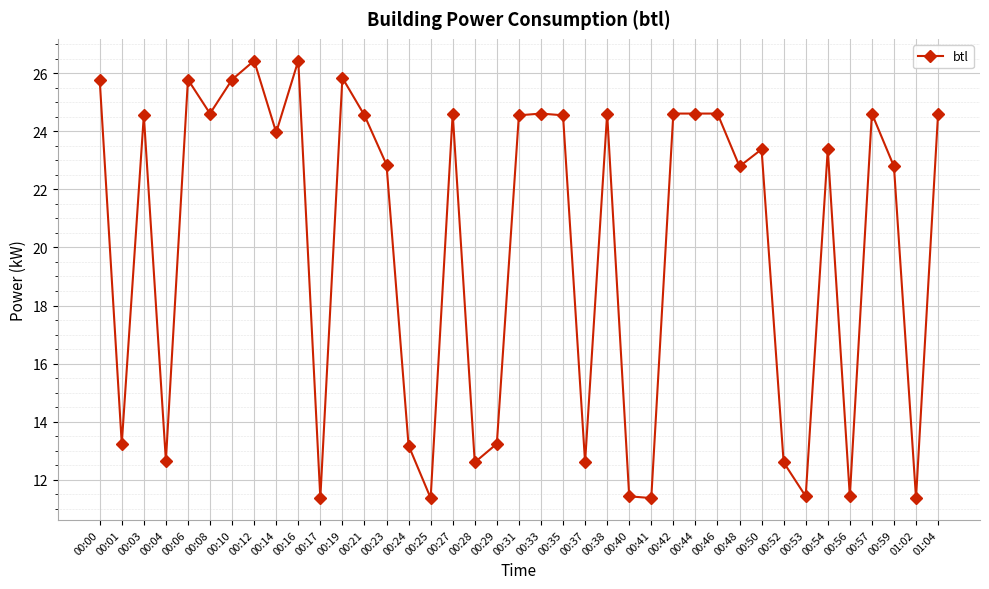

What is the ratio of the value at 00:52 to the value at 00:57?

0.5